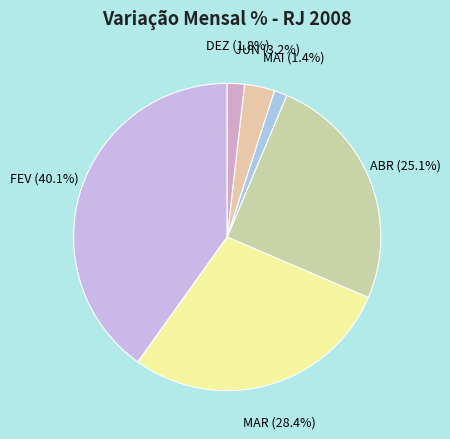

Does any single category account for the majority?

No